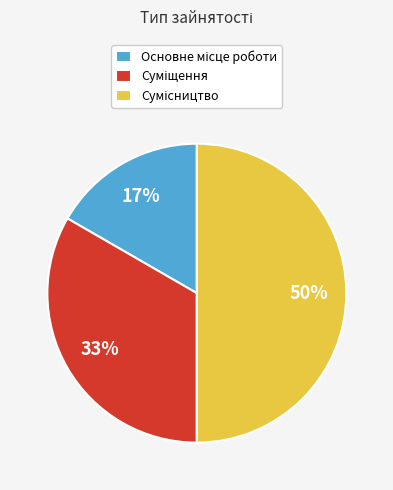

To the nearest percent, what is the difference between the largest and smallest slice percentages?

33%